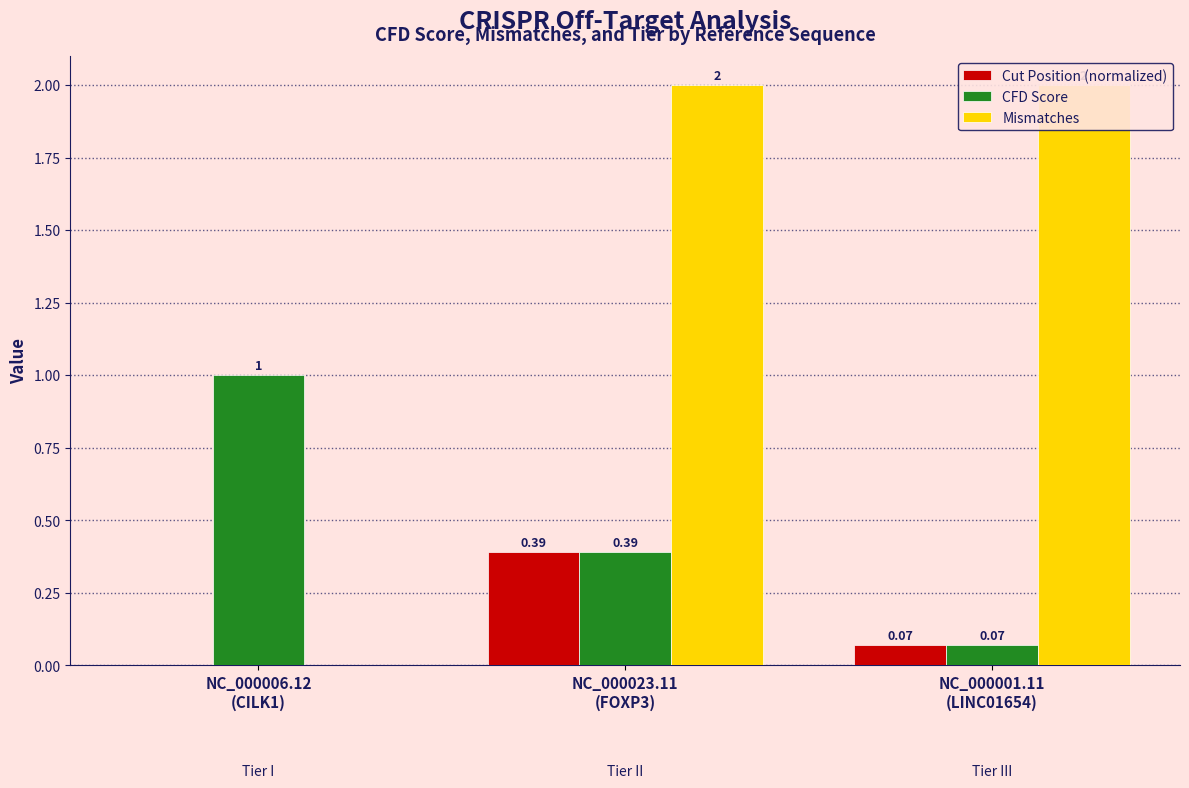

What are all the series names shown in the legend?

Cut Position (normalized), CFD Score, Mismatches